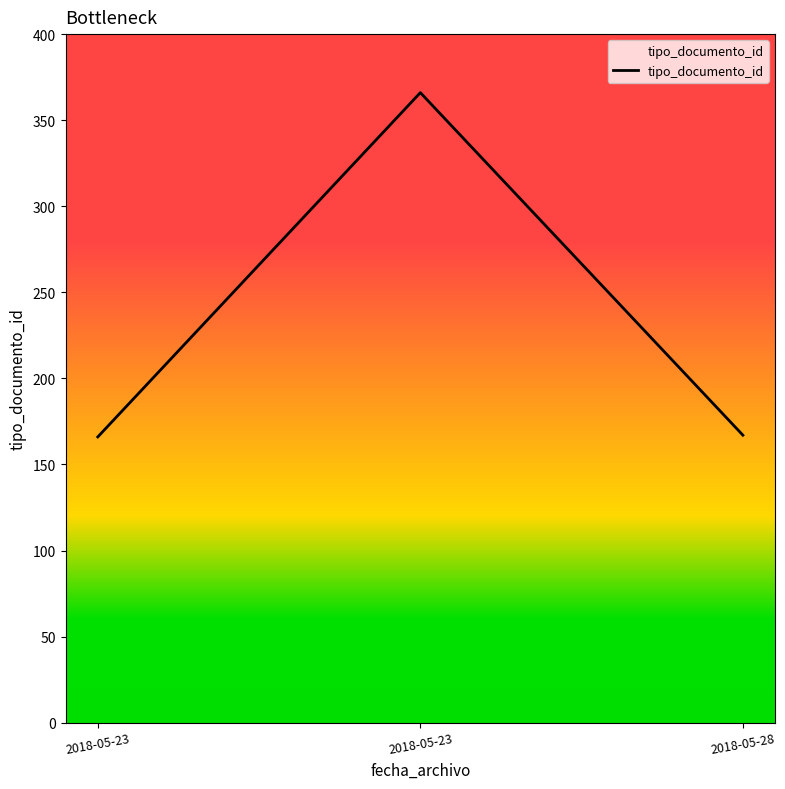

How many lines are shown in the chart?

1